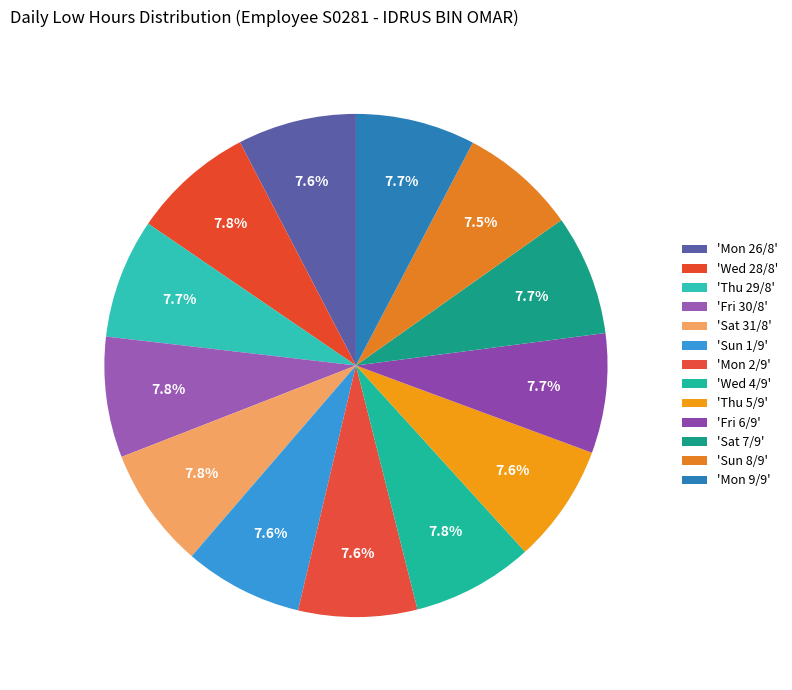

Count the number of slices in the pie.

13